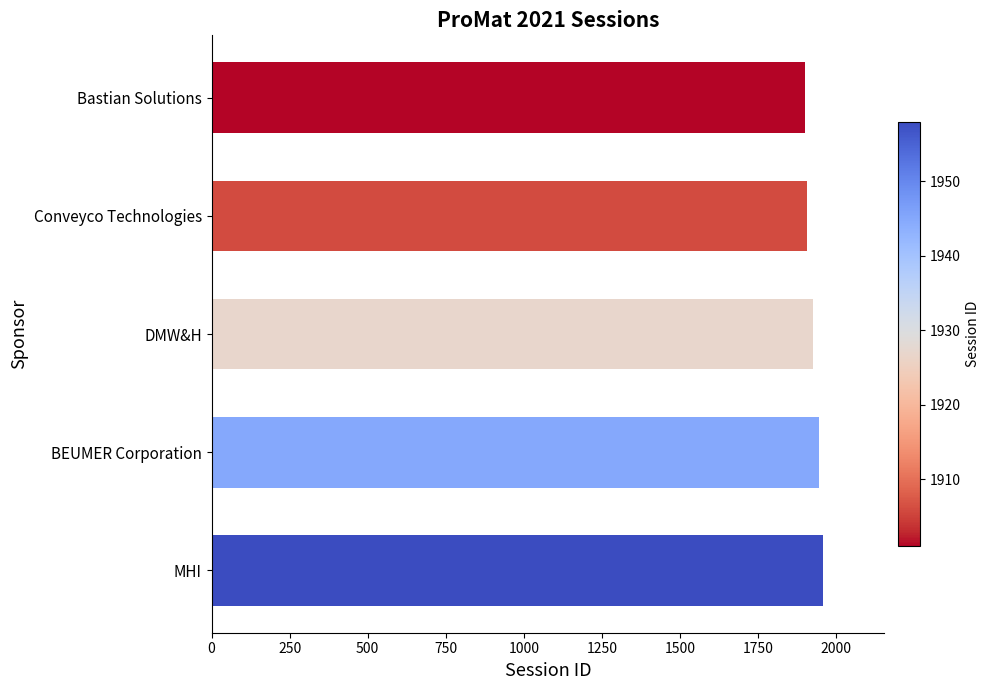

What is the value of the 1st bar from the top?

1901